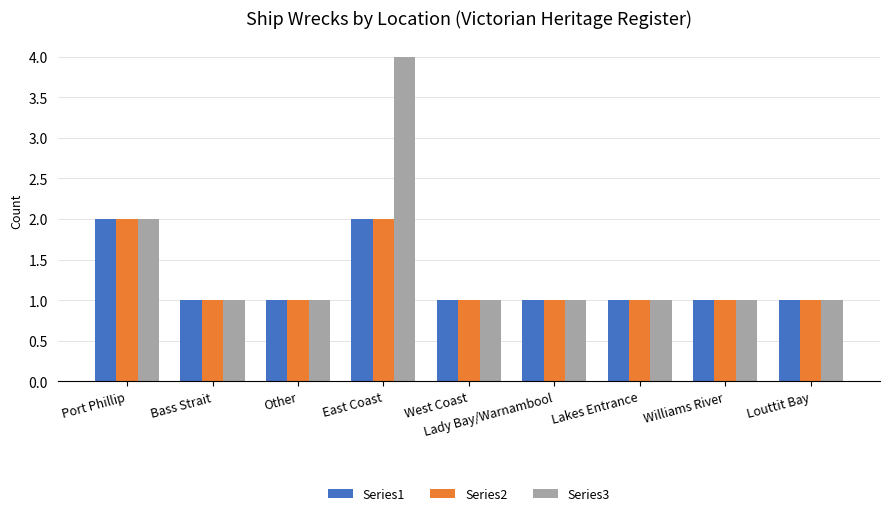

At which category is the sum across all series the highest?

East Coast